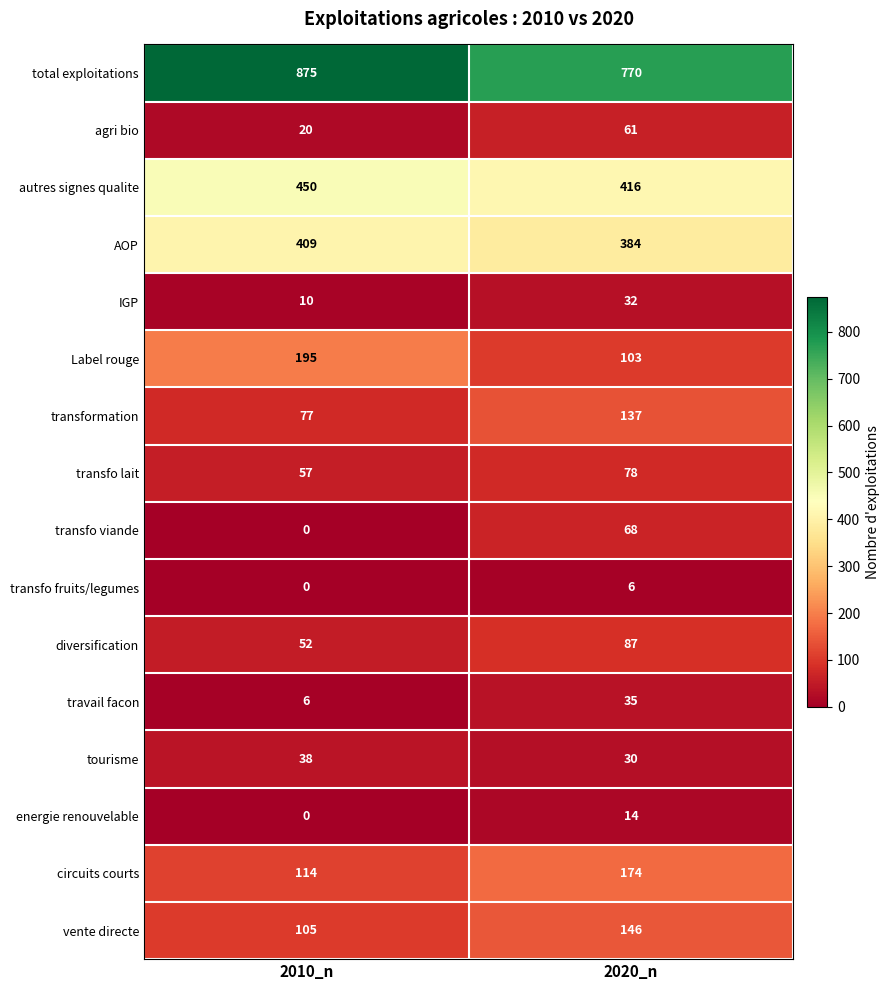

Which series has the largest total across all categories?

total exploitations